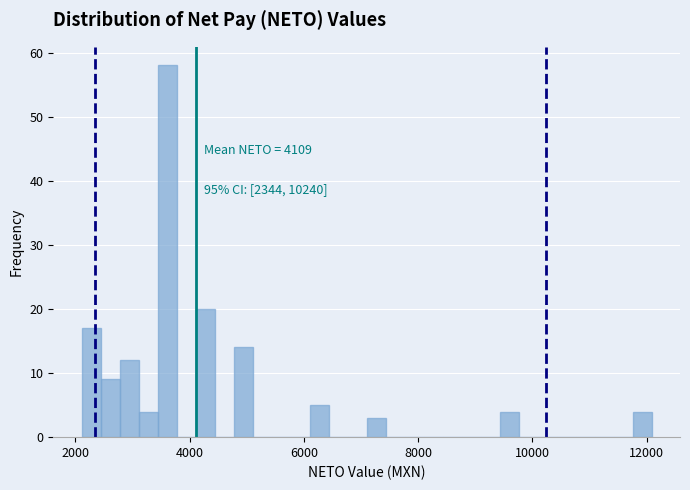

Read against the x-axis, roughly where is the centre of the tallest bar?

3600